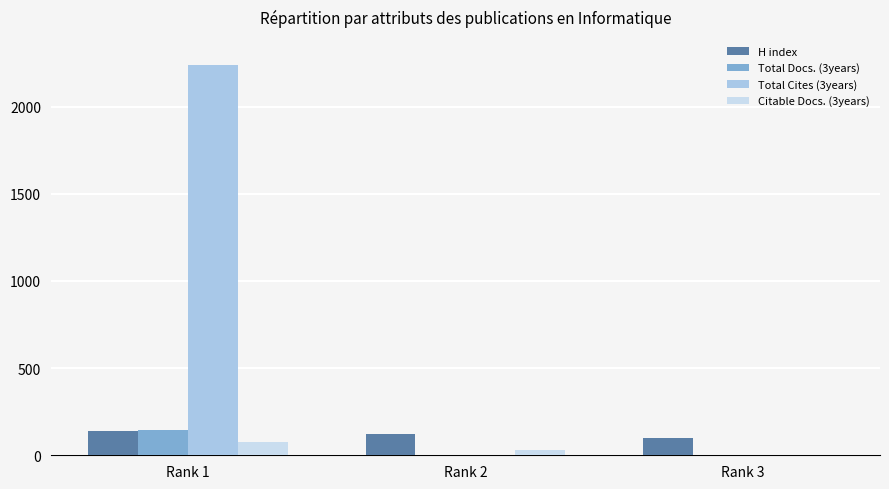

What value does the Citable Docs. (3years) series have at Rank 1, to the nearest 10?

80